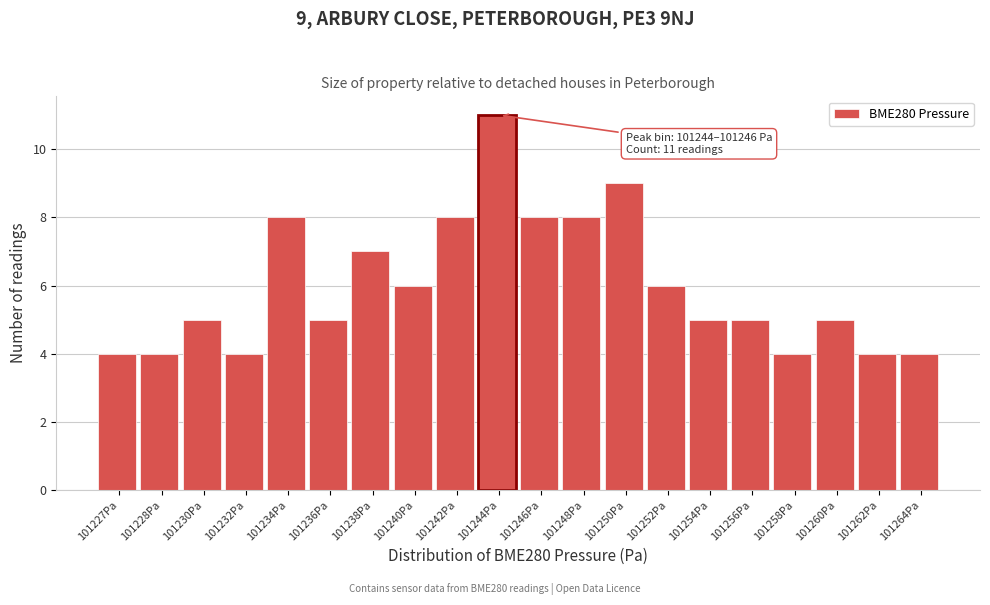

Reading left to right, list all the values displayed in this chart.

101227Pa=4	101228Pa=4	101230Pa=5	101232Pa=4	101234Pa=8	101236Pa=5	101238Pa=7	101240Pa=6	101242Pa=8	101244Pa=11	101246Pa=8	101248Pa=8	101250Pa=9	101252Pa=6	101254Pa=5	101256Pa=5	101258Pa=4	101260Pa=5	101262Pa=4	101264Pa=4